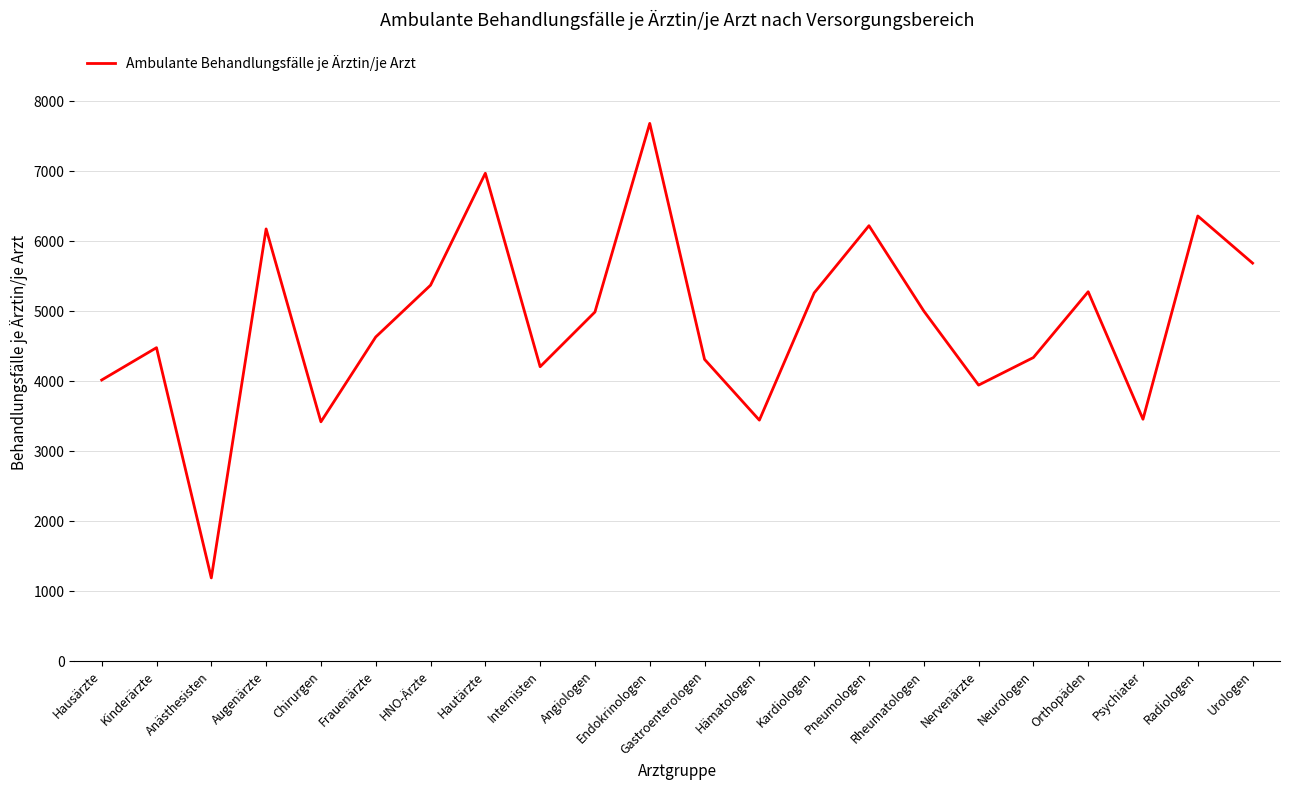

What is the minimum value shown in the chart?

1188